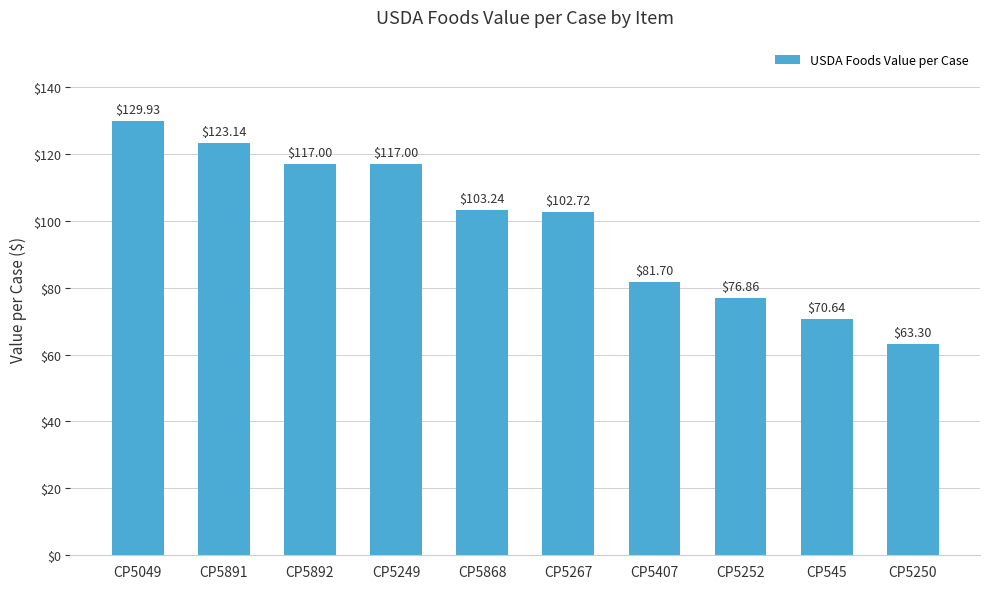

Where is the data nearest to the value 96?

CP5267